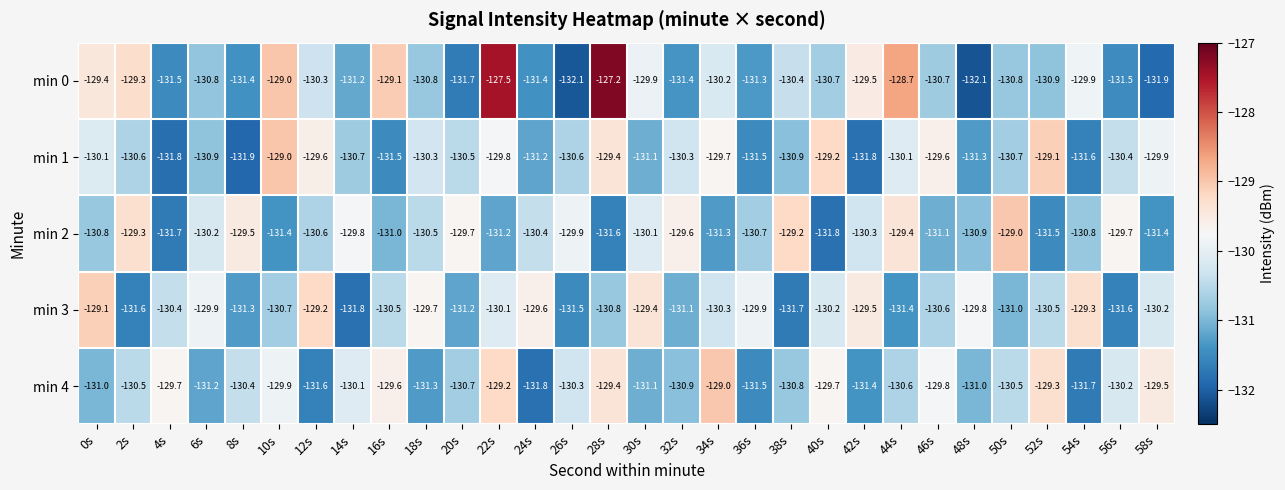

What is the total value across all series at 14s?

-653.6